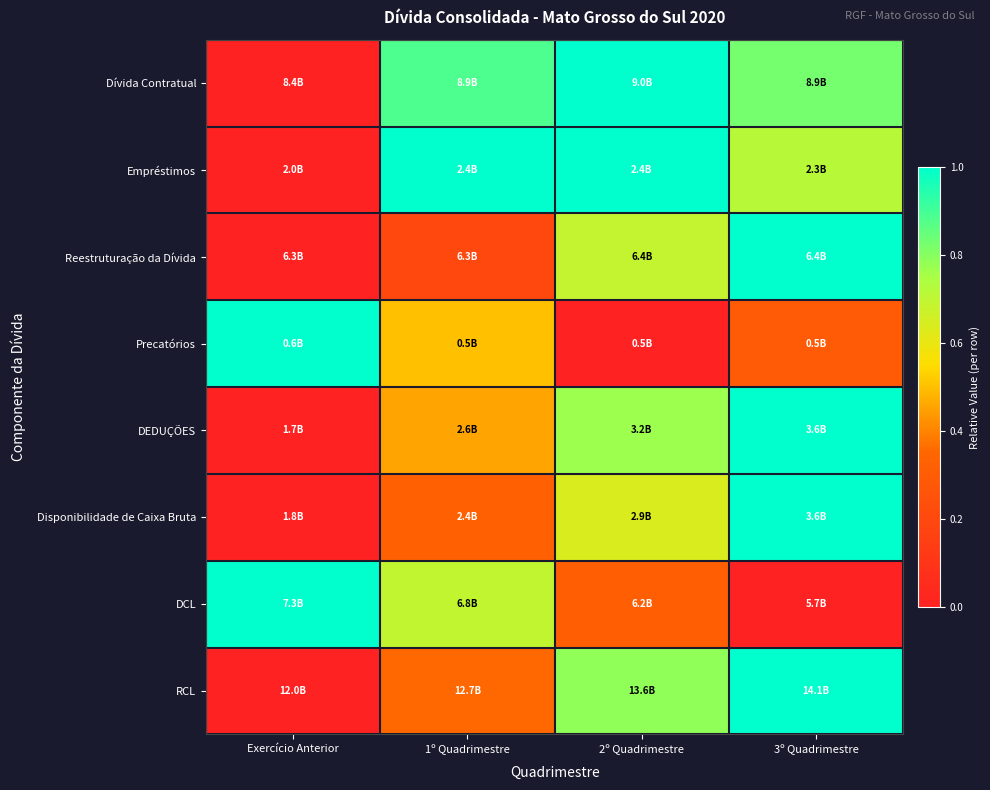

Reading left to right, transcribe all the data shown in this chart.

Dívida Contratual: Exercício Anterior=0.0	1º Quadrimestre=0.9	2º Quadrimestre=1.0	3º Quadrimestre=0.8
Empréstimos: Exercício Anterior=0.0	1º Quadrimestre=1.0	2º Quadrimestre=1.0	3º Quadrimestre=0.7
Reestruturação da Dívida: Exercício Anterior=0.0	1º Quadrimestre=0.2	2º Quadrimestre=0.7	3º Quadrimestre=1.0
Precatórios: Exercício Anterior=1.0	1º Quadrimestre=0.5	2º Quadrimestre=0.0	3º Quadrimestre=0.3
DEDUÇÕES: Exercício Anterior=0.0	1º Quadrimestre=0.5	2º Quadrimestre=0.8	3º Quadrimestre=1.0
Disponibilidade de Caixa Bruta: Exercício Anterior=0.0	1º Quadrimestre=0.3	2º Quadrimestre=0.6	3º Quadrimestre=1.0
DCL: Exercício Anterior=1.0	1º Quadrimestre=0.7	2º Quadrimestre=0.3	3º Quadrimestre=0.0
RCL: Exercício Anterior=0.0	1º Quadrimestre=0.4	2º Quadrimestre=0.8	3º Quadrimestre=1.0